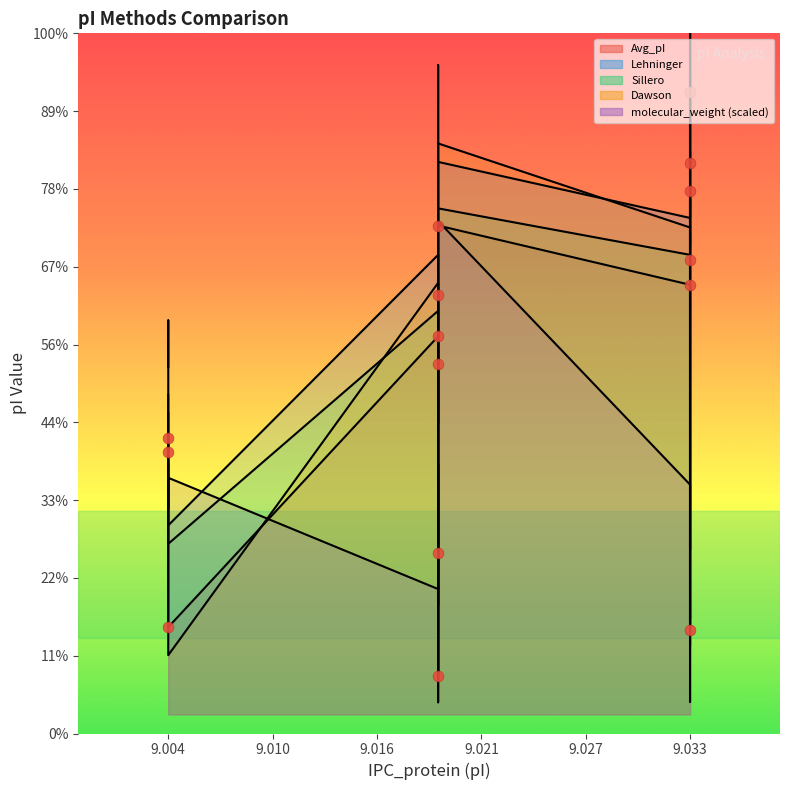

Which series has the widest spread of Y values?

Dawson